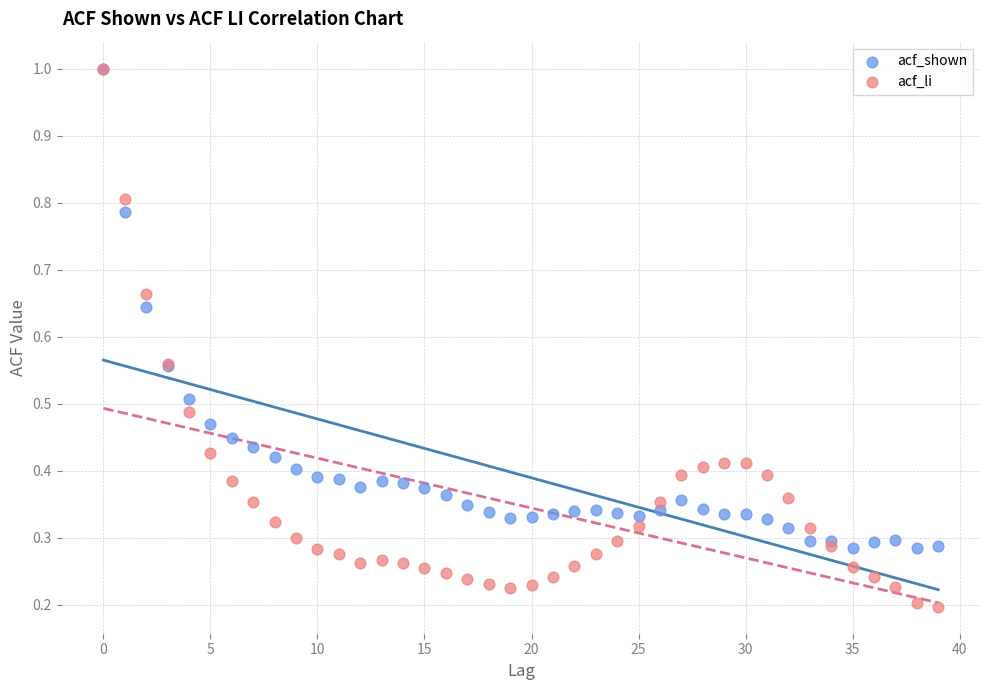

Which series has the widest spread of Y values?

acf_li